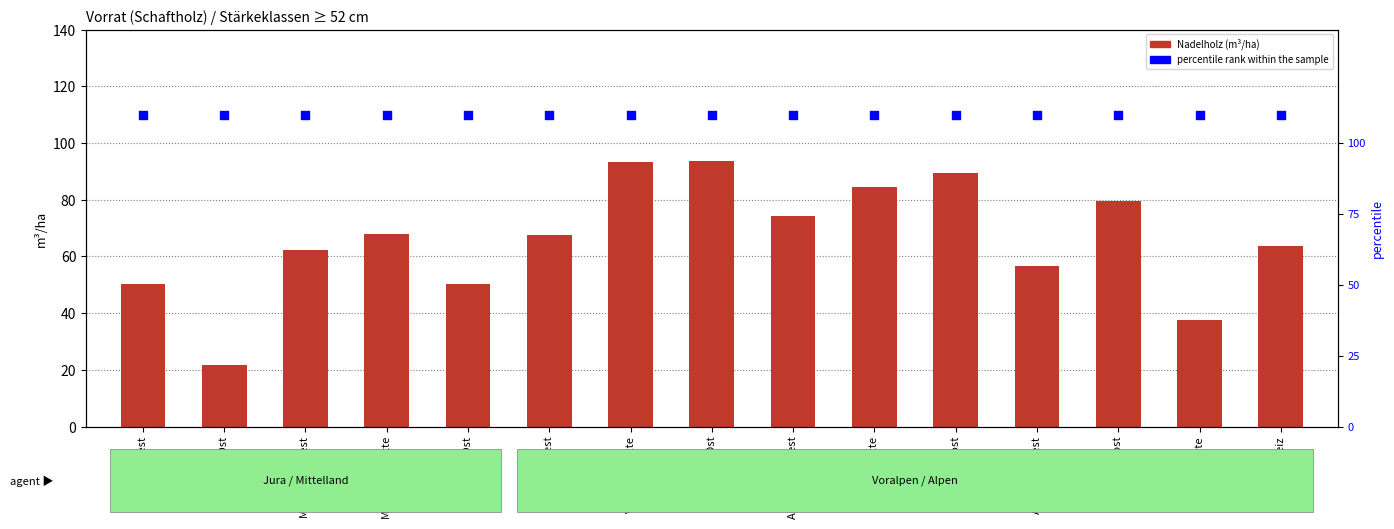

At how many categories does at least one series exceed 24?

15